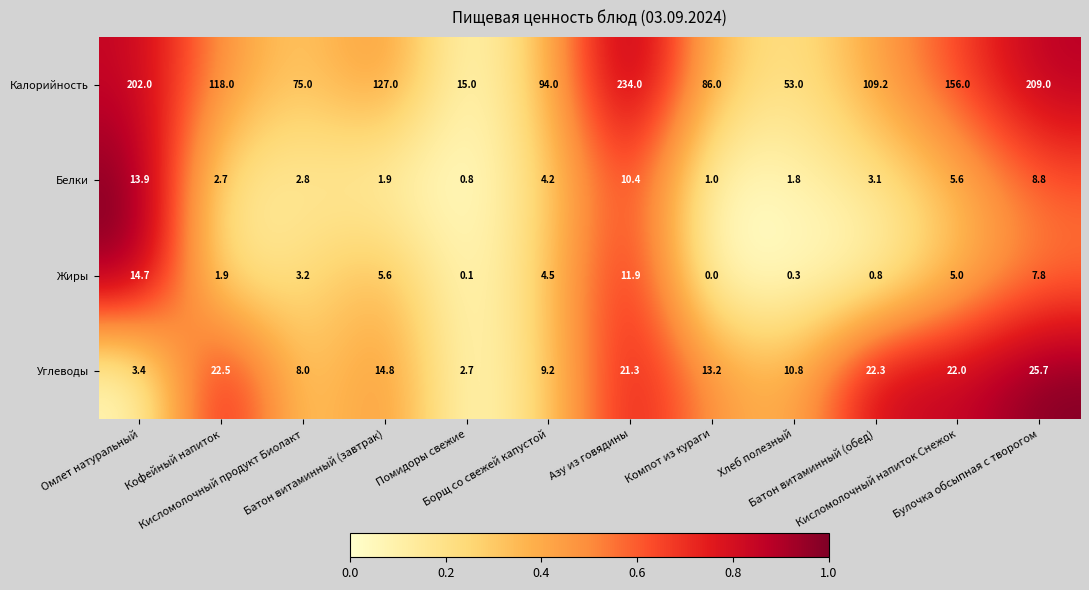

Which label corresponds to the smallest value in the chart?

Компот из кураги